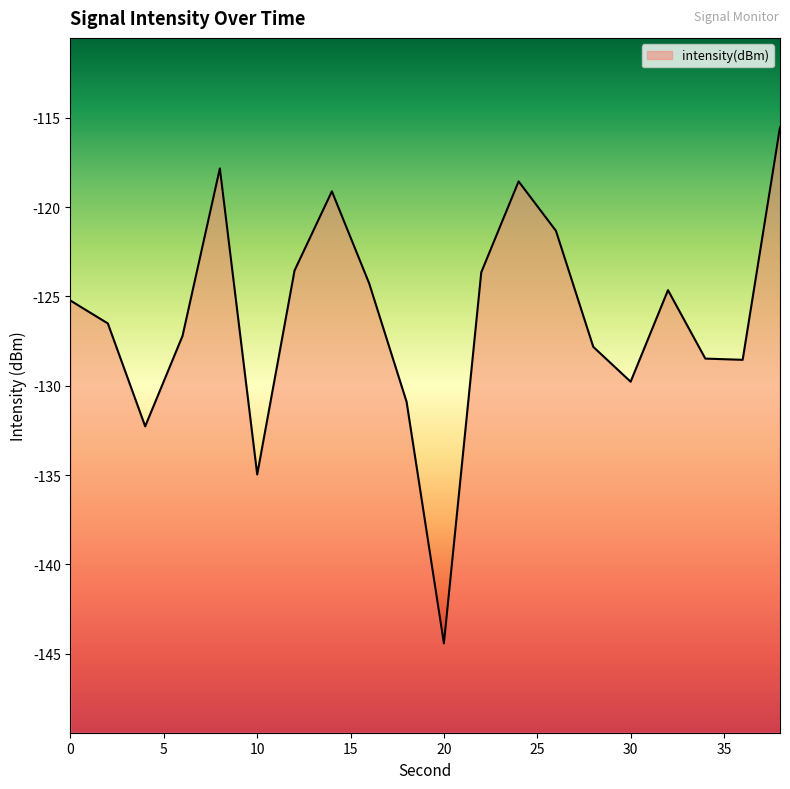

Is it true that the value at 36 is -187.2?

False